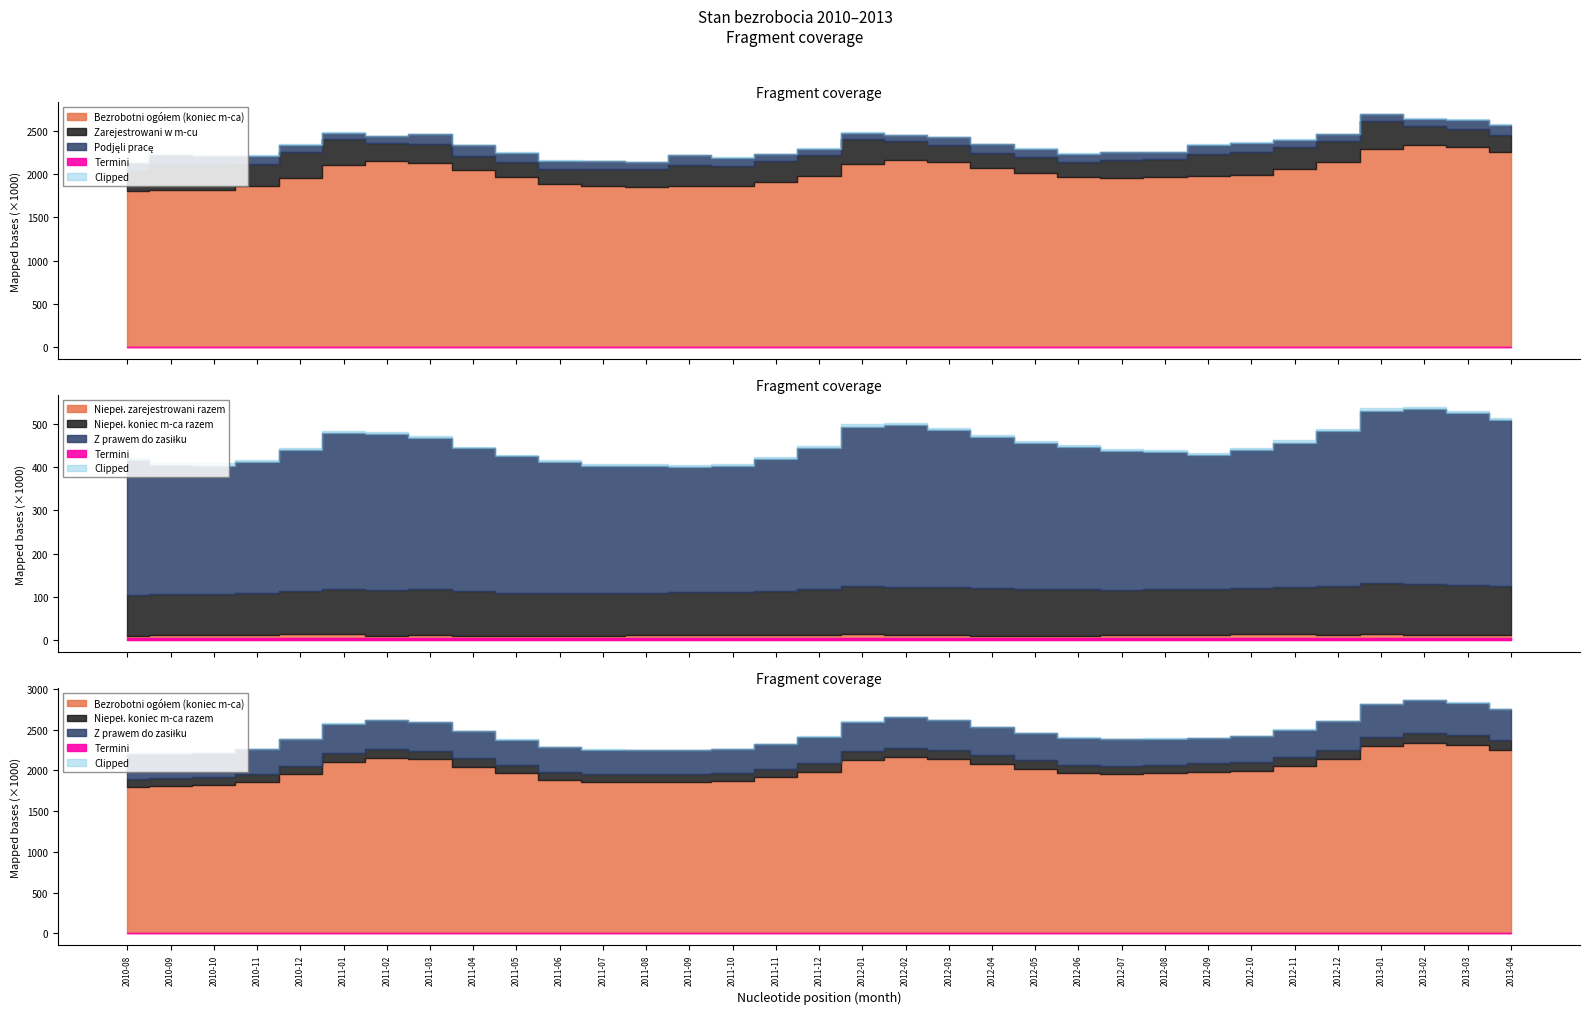

At how many categories does at least one series exceed 1401680?

33